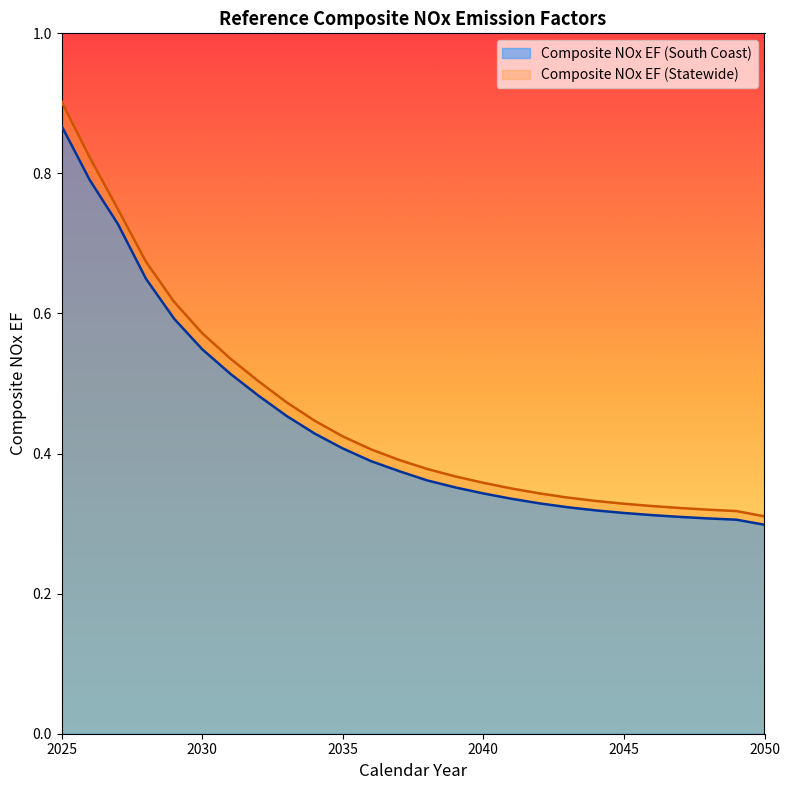

True or false: Composite NOx EF (South Coast) and Composite NOx EF (Statewide) cross at least once.

False